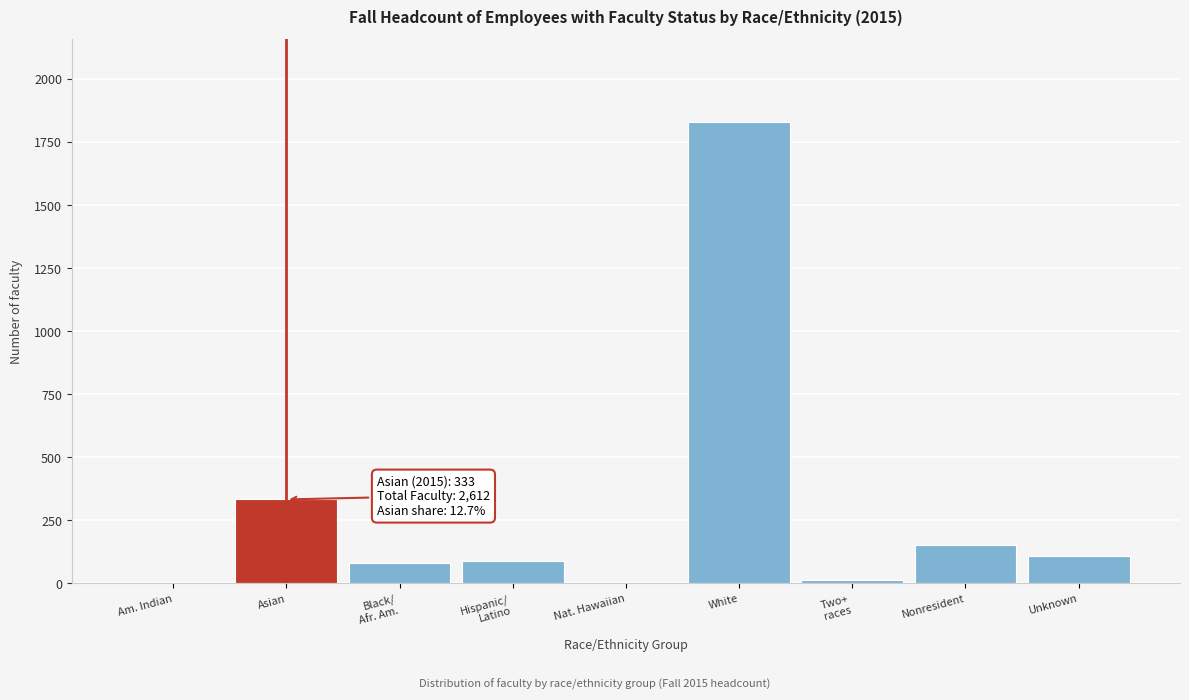

Is it true that the value at Nonresident is 154?

True